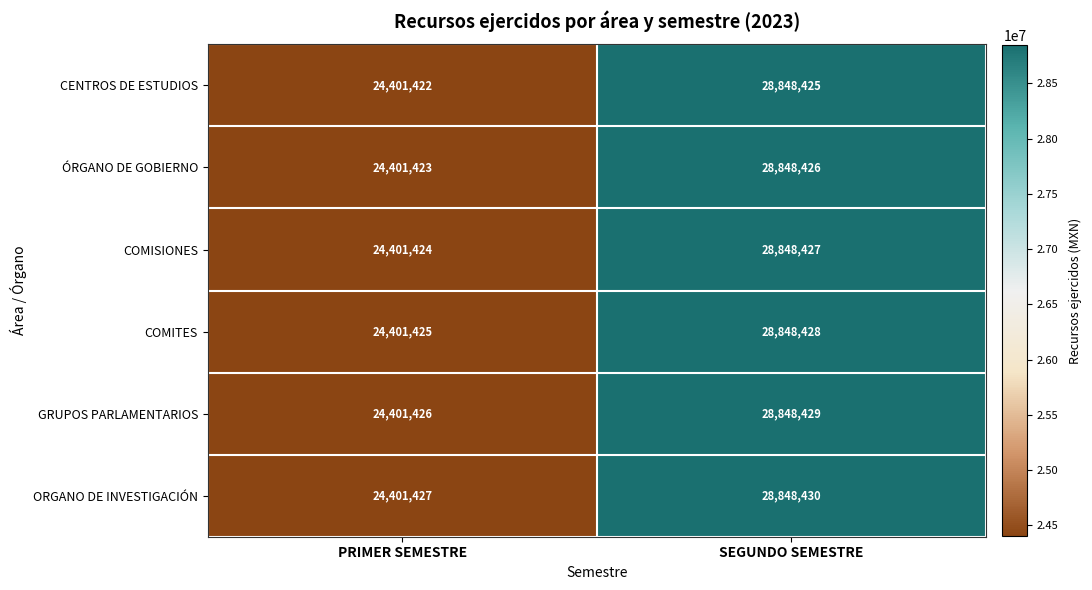

True or false: ÓRGANO DE GOBIERNO has a value of 40102456 at SEGUNDO SEMESTRE.

False